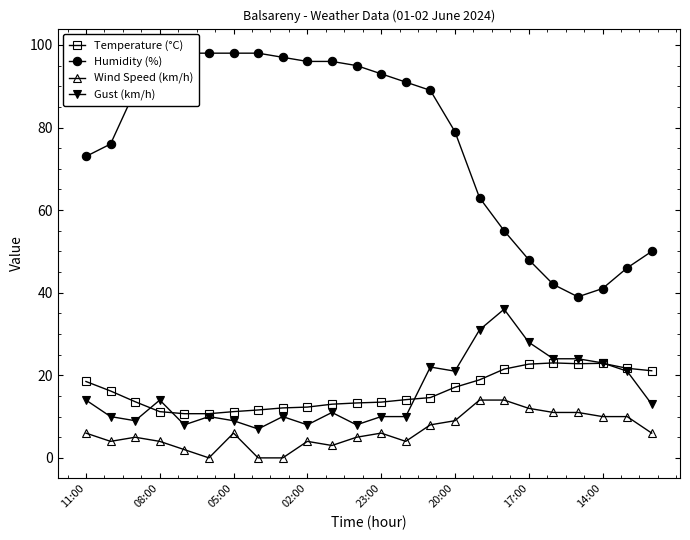

What is the sum of all Humidity (%) values?

1849.0